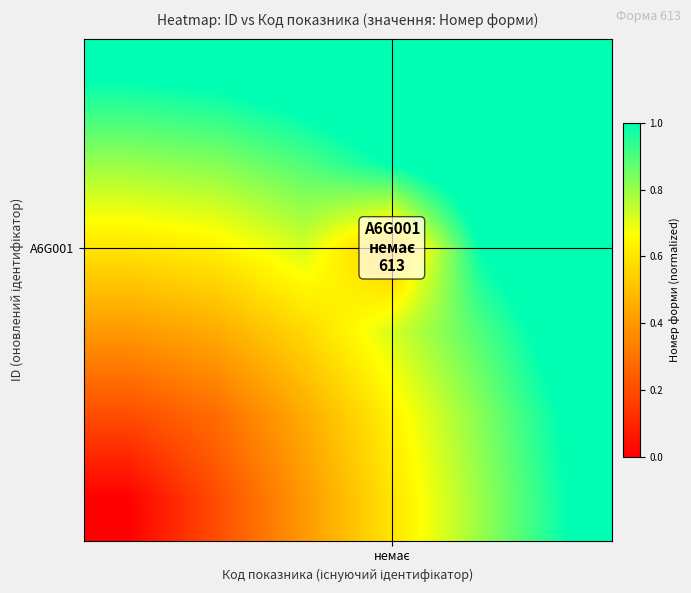

Count the number of data series in this chart.

6